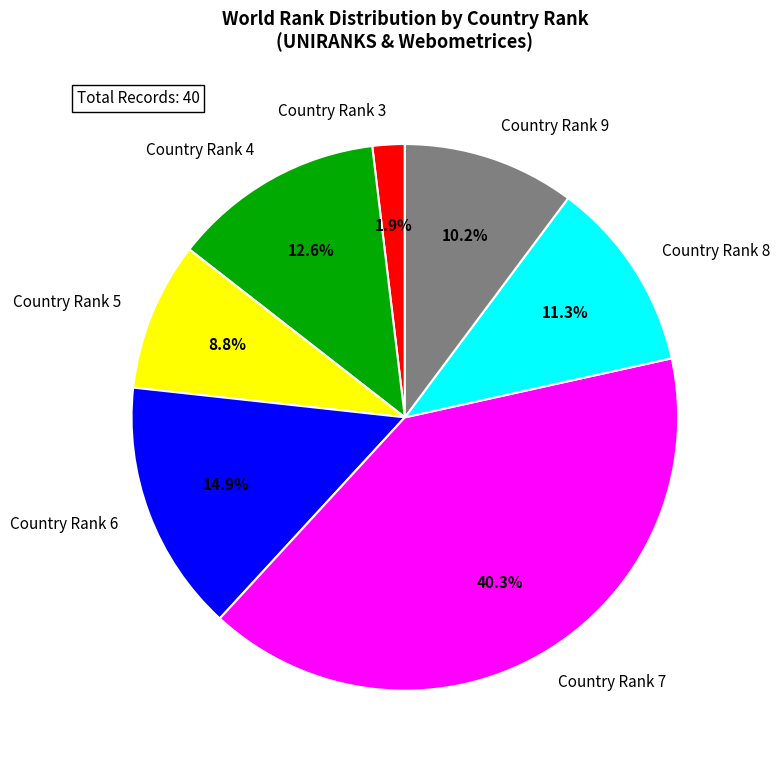

How much of the chart is everything except Country Rank 5?

91.2%